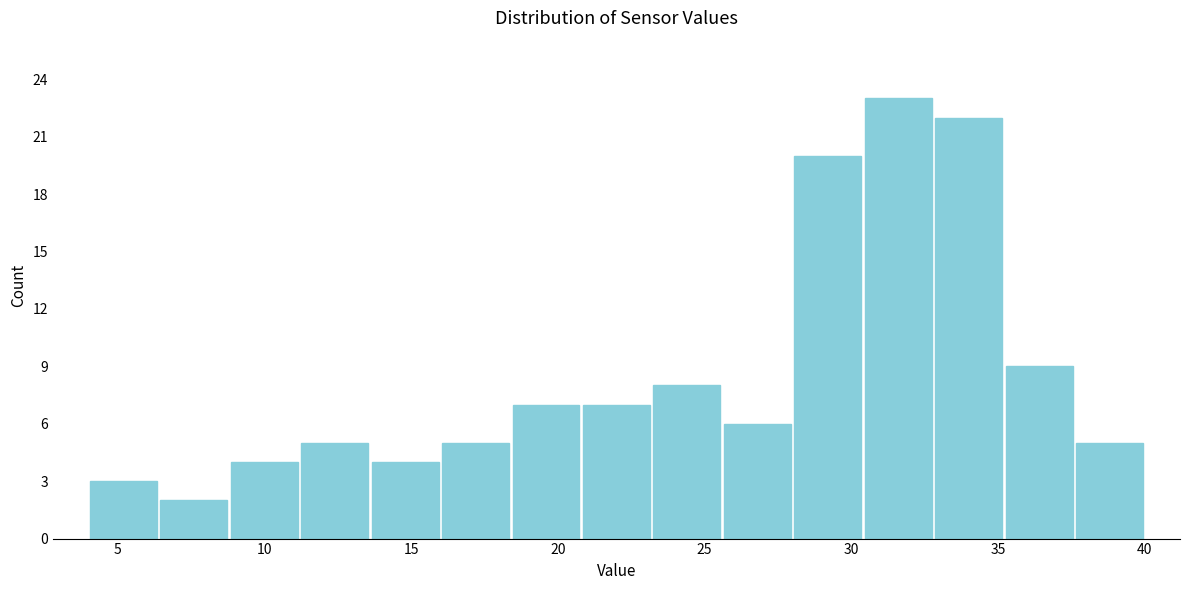

Over which range of the x-axis is the bar tallest?

30.4 to 32.8